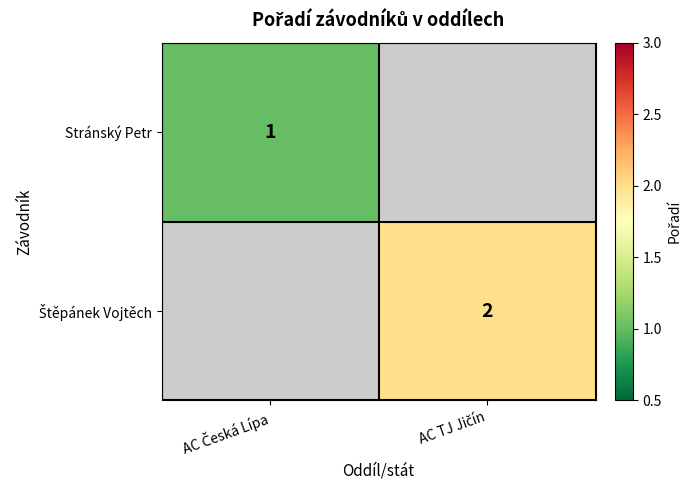

Is it true that Štěpánek Vojtěch equals 2.0 at AC TJ Jičín?

True